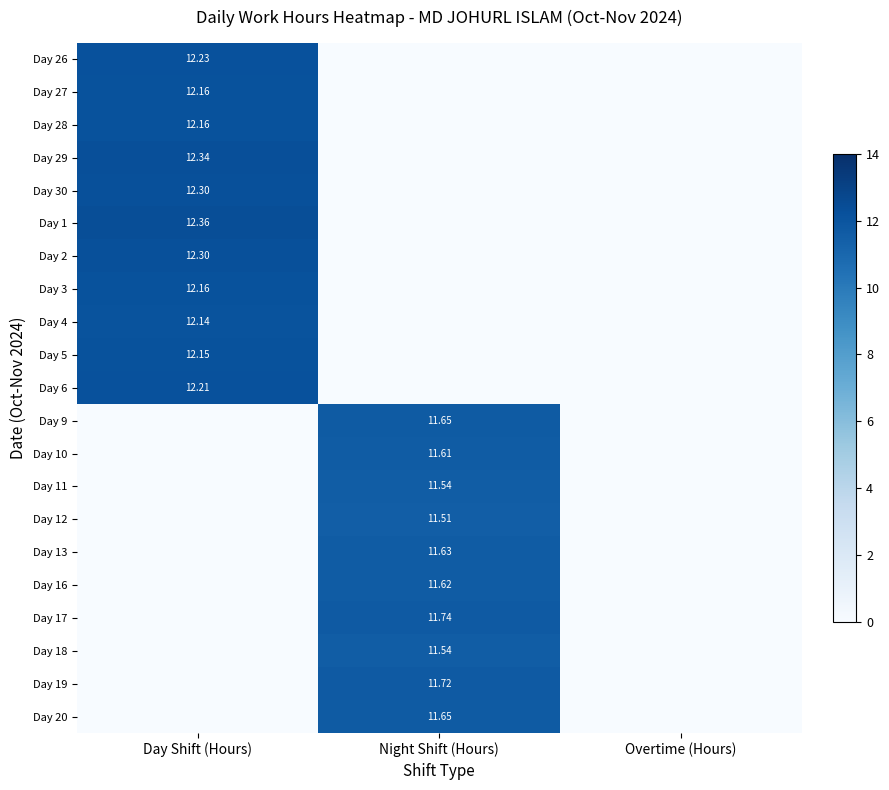

How many values in the Day 13 series exceed 0?

1